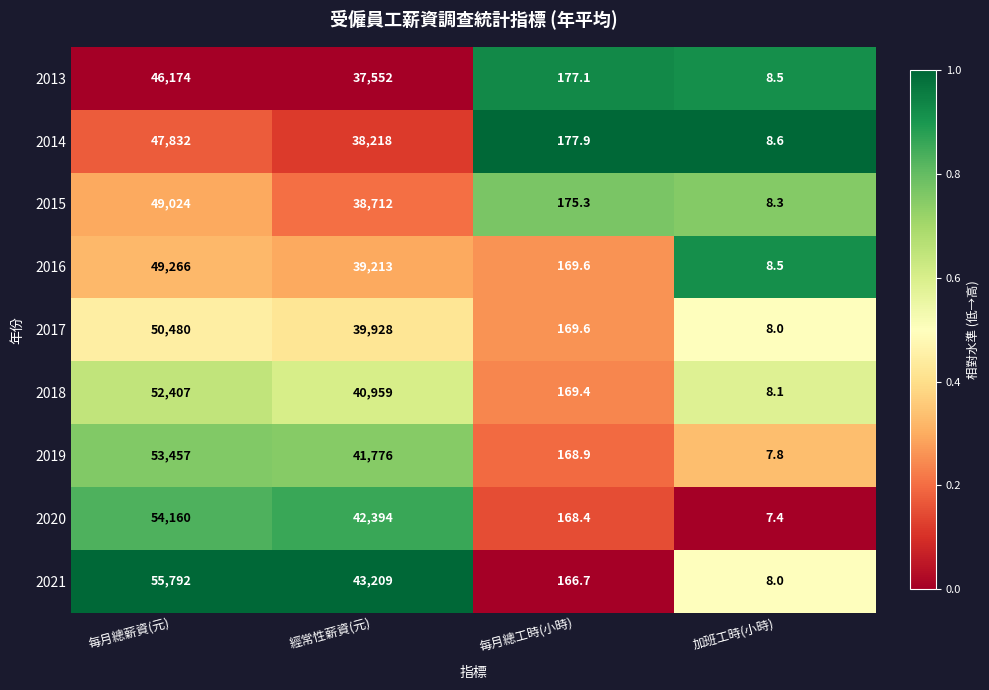

The 2020 series shows 113.5 at 每月總工時(小時). True or false?

False